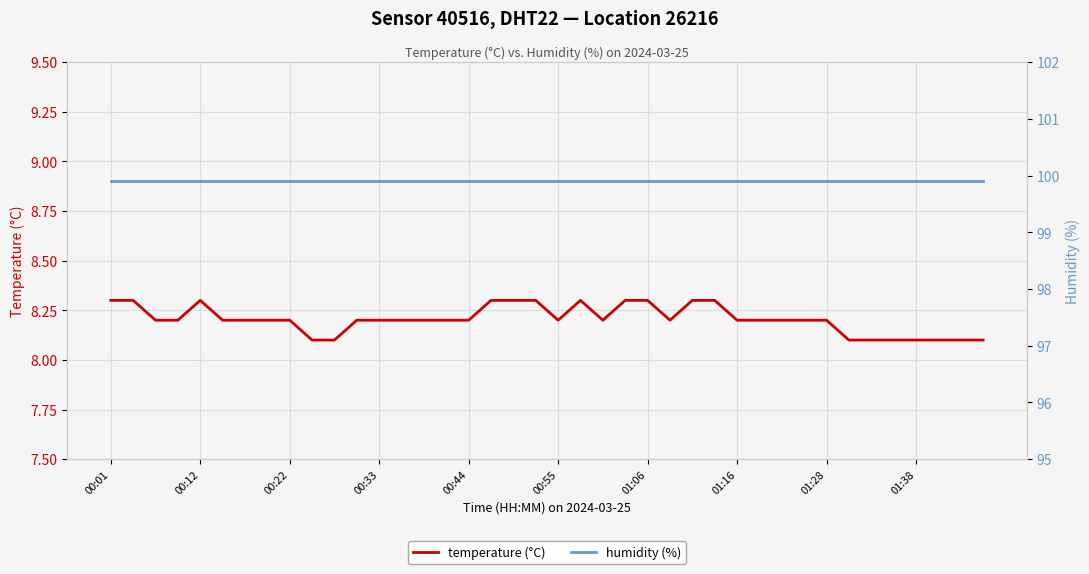

What is the total value across all series at 27?

108.2